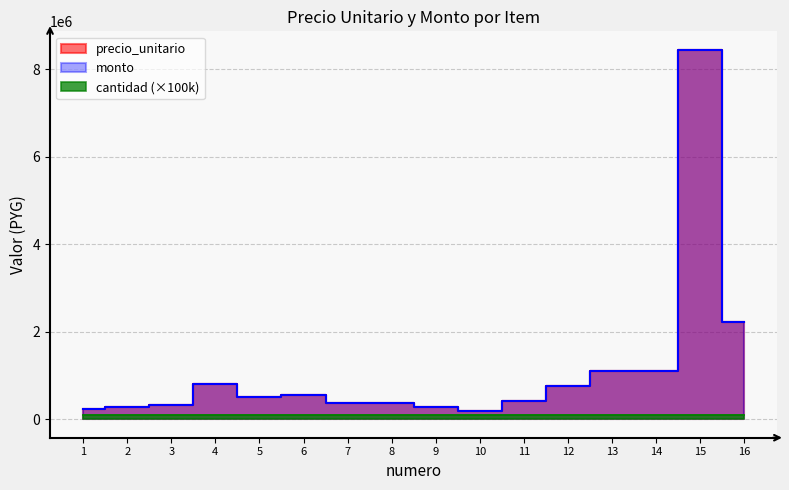

What is the difference between the monto values at 1 and 12?

530000